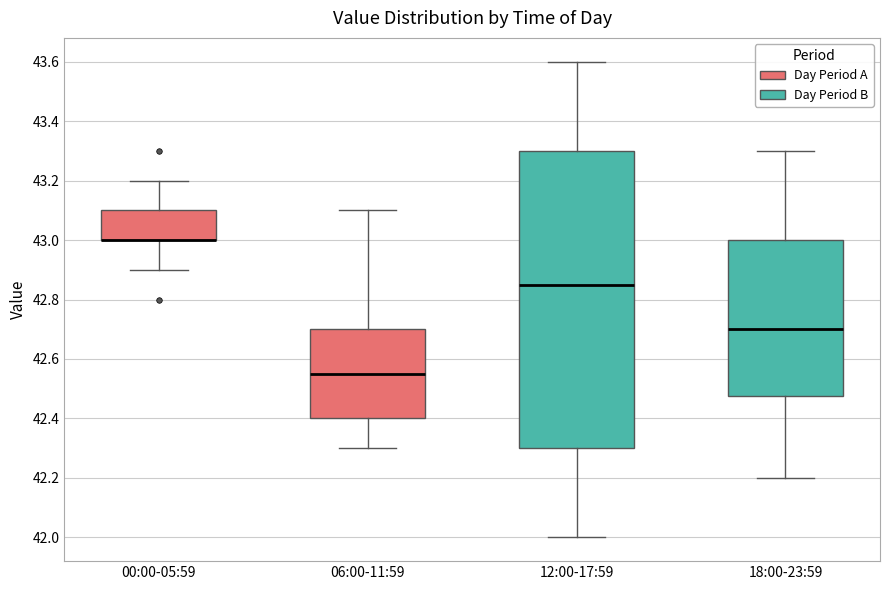

Which box is the tallest, from its lower edge to its upper edge?

12:00-17:59